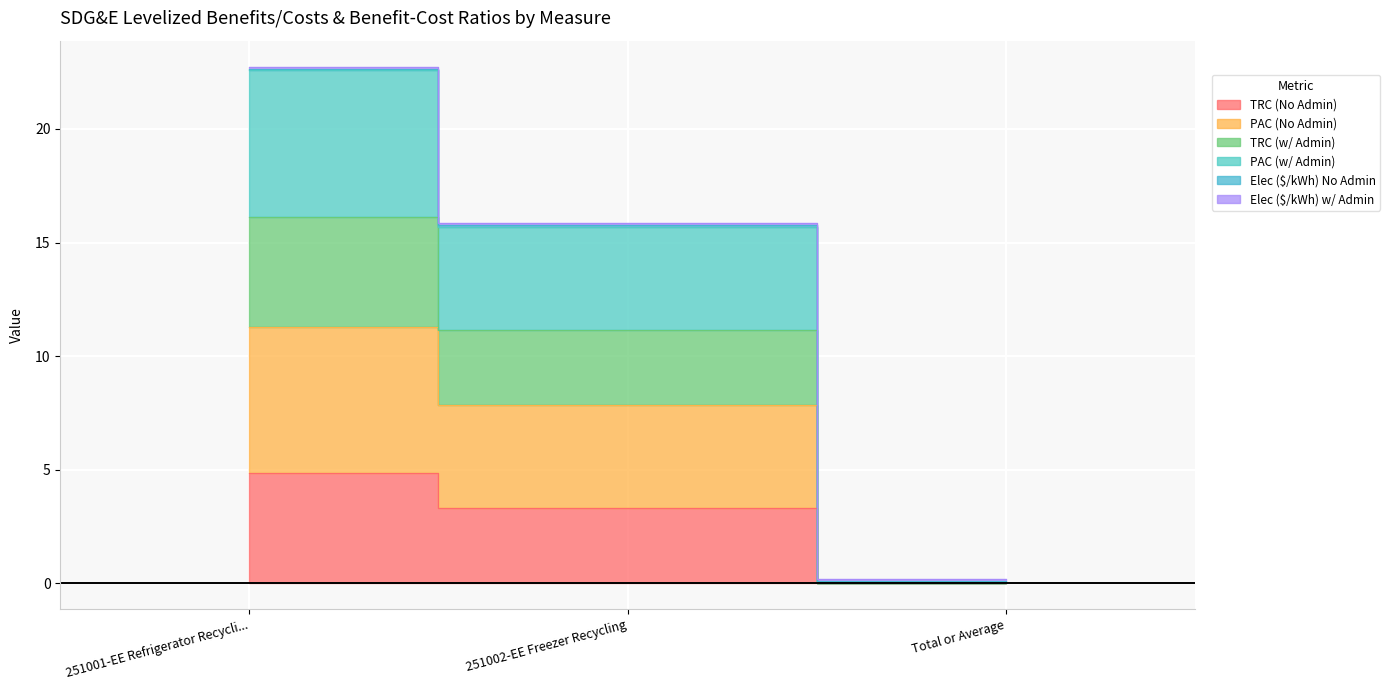

Where does the PAC (No Admin) series first go above 7?

251001-EE Refrigerator Recycli...